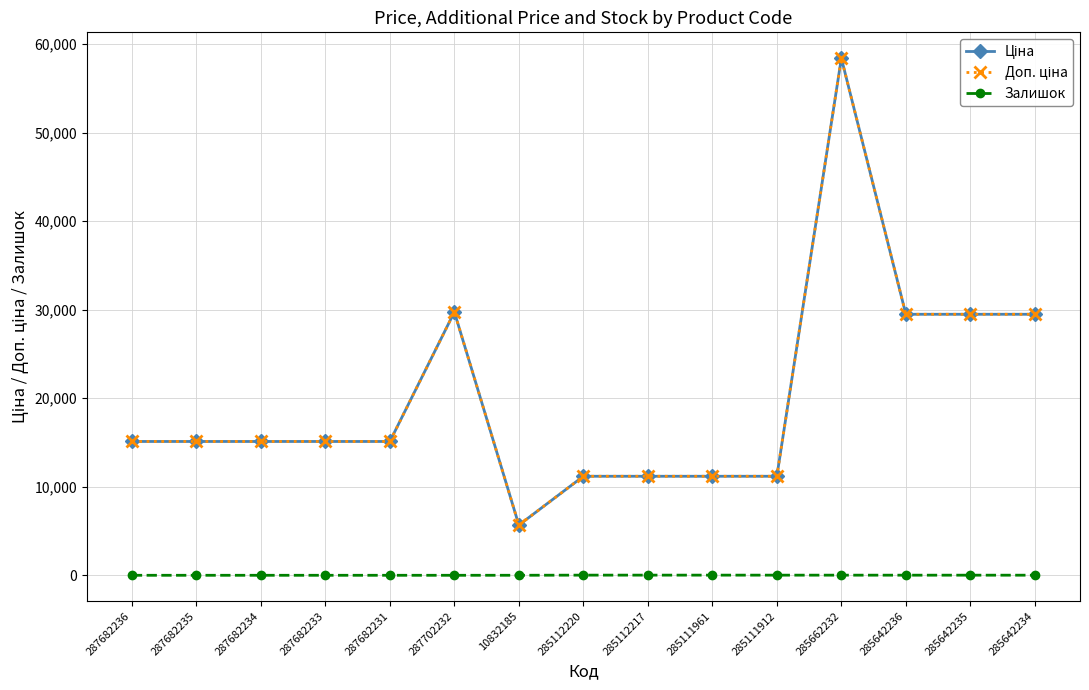

Does the chart have visible grid lines?

Yes